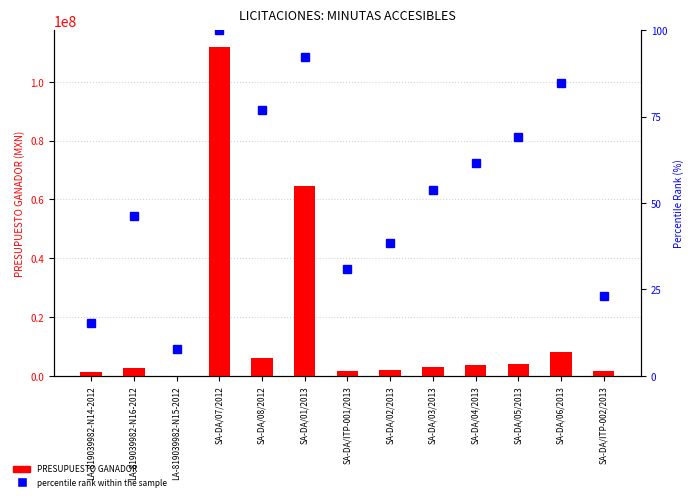

Which series changed the most between LA-819039982-N16-2012 and SA-DA/06/2013?

PRESUPUESTO GANADOR